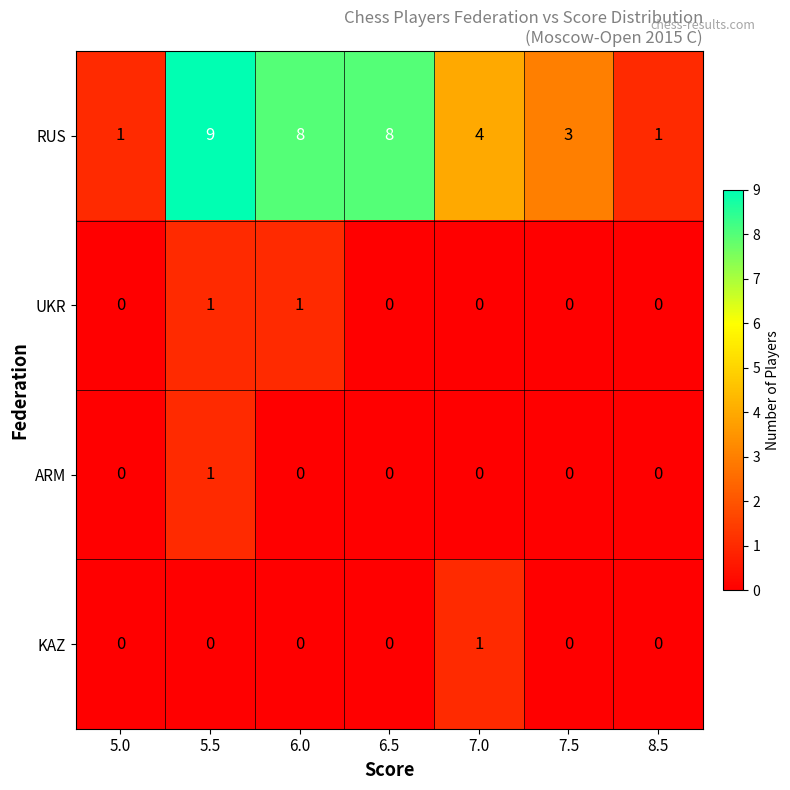

Is the value of RUS at 6.0 greater than the value of UKR at 5.5?

Yes